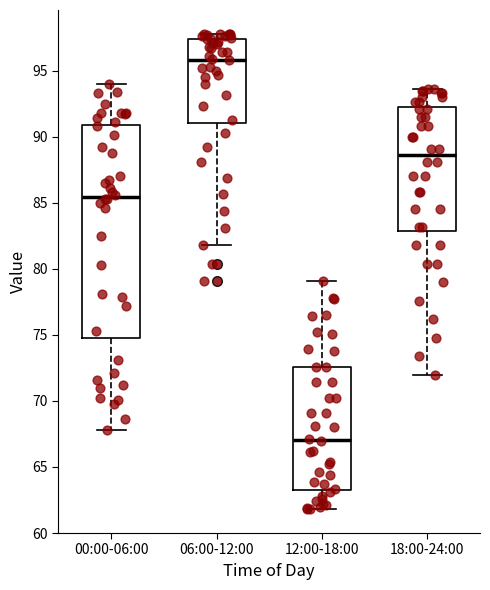

Which box's median line is the highest?

06:00-12:00